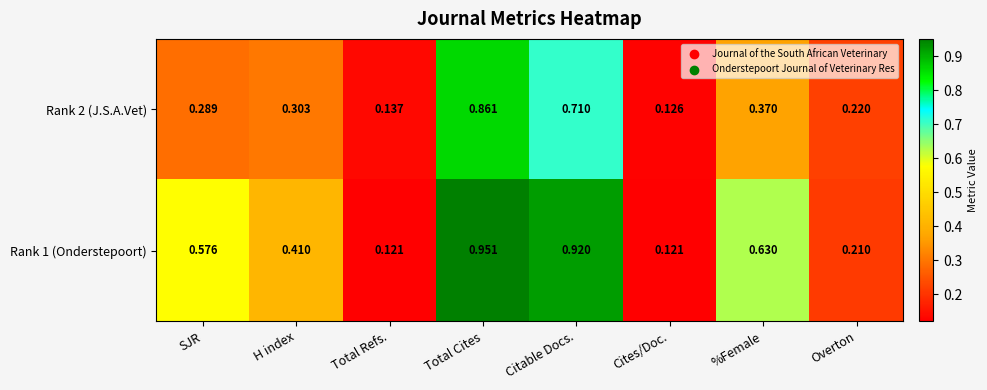

Which category has the highest value in the Rank 1 (Onderstepoort) series?

Total Cites